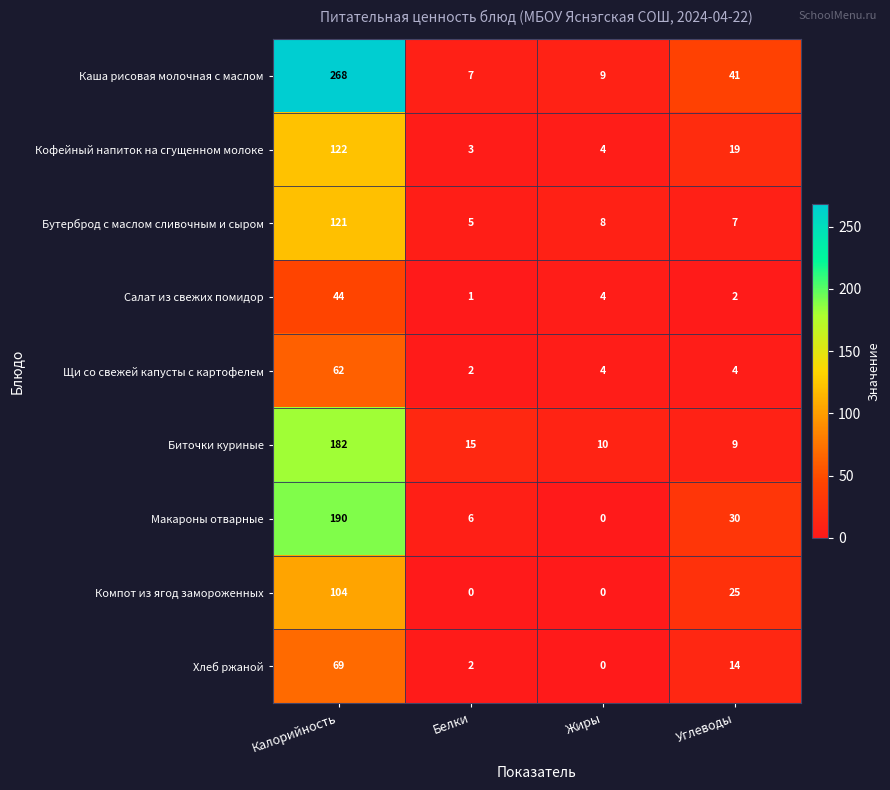

Is it true that Хлеб ржаной equals 0 at Жиры?

True